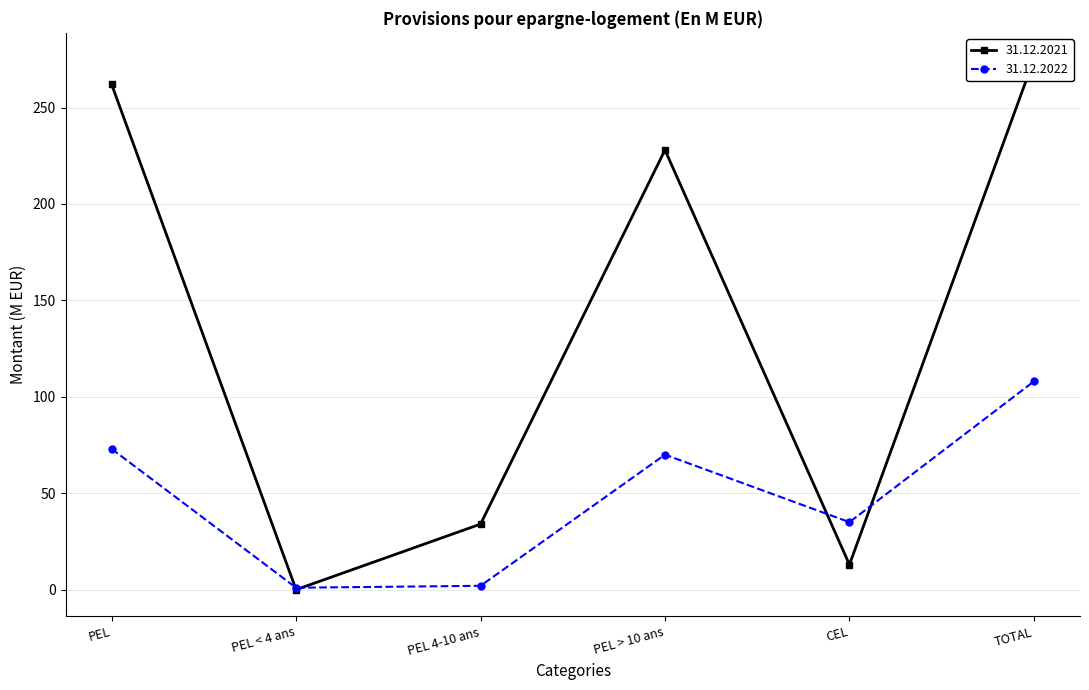

In 31.12.2022, how many points are lower than both neighbors (excluding endpoints)?

2